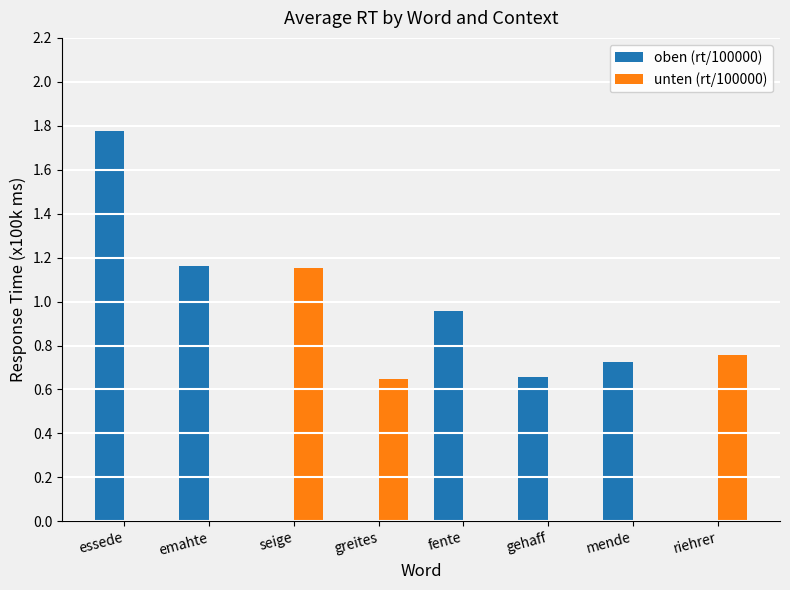

What is the sum of all oben (rt/100000) values?

5.3